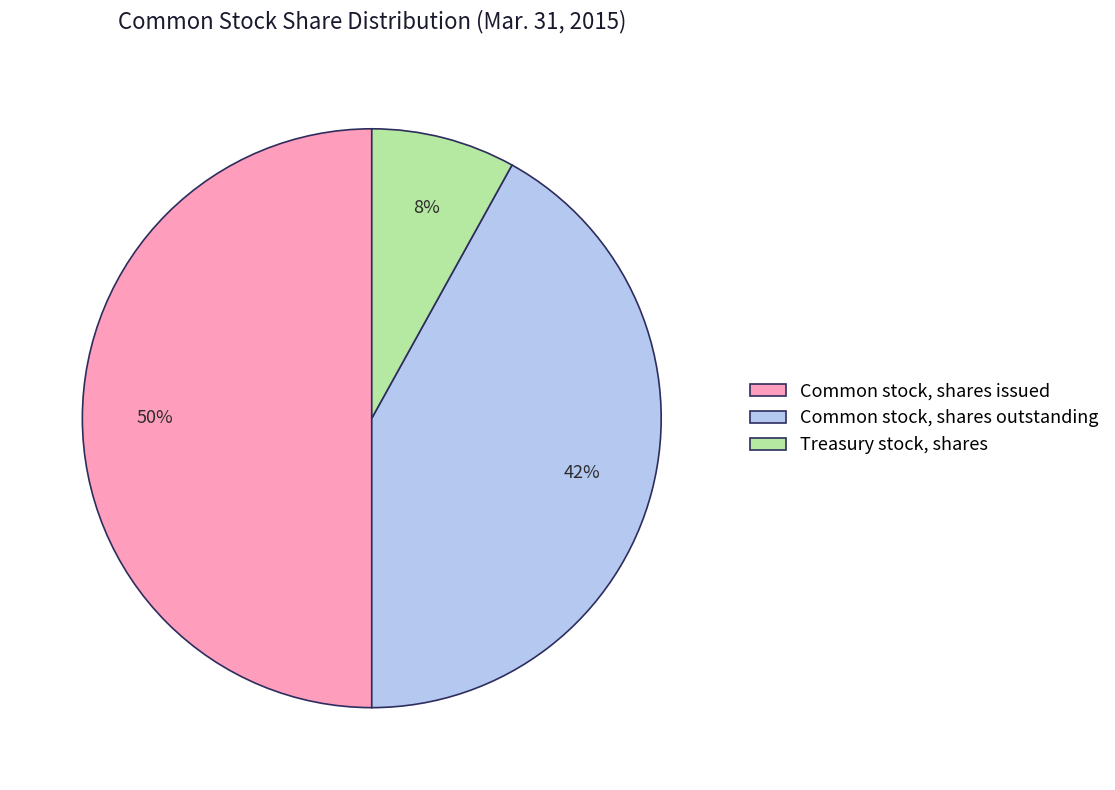

Combined, do Common stock, shares issued and Treasury stock, shares account for over 50%?

Yes